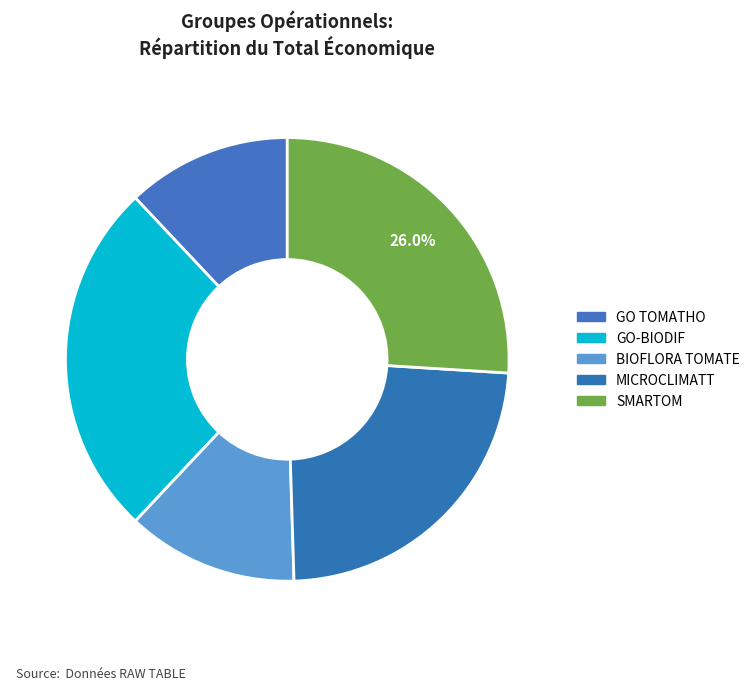

To the nearest percent, what is the average slice percentage?

20%